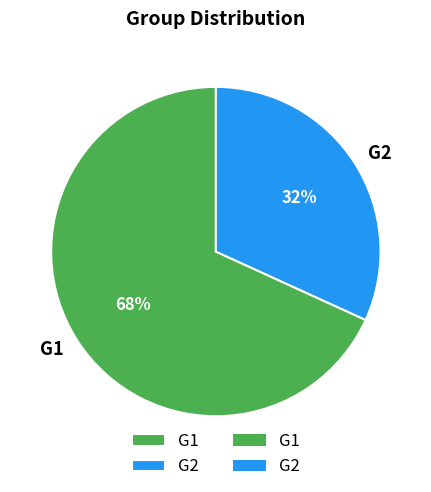

Combined, do G2 and G1 account for over 50%?

Yes